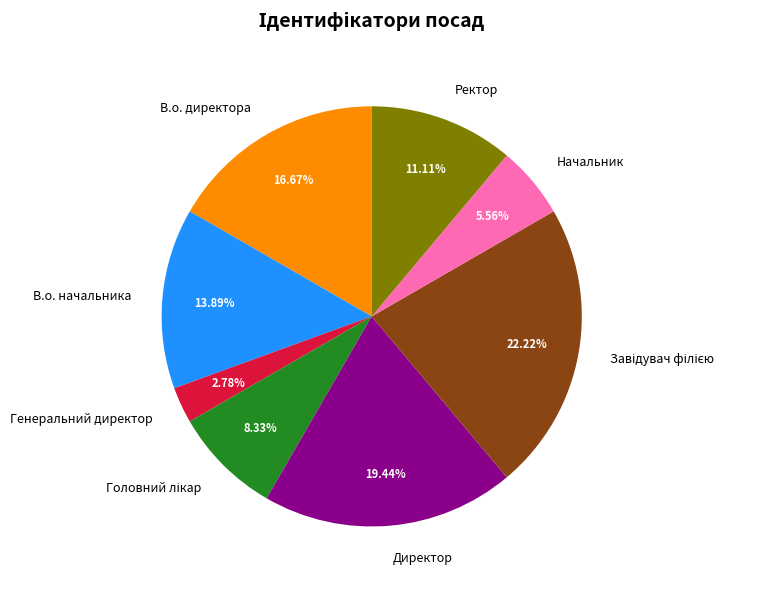

Is it true that В.о. начальника is 28% of the pie?

False